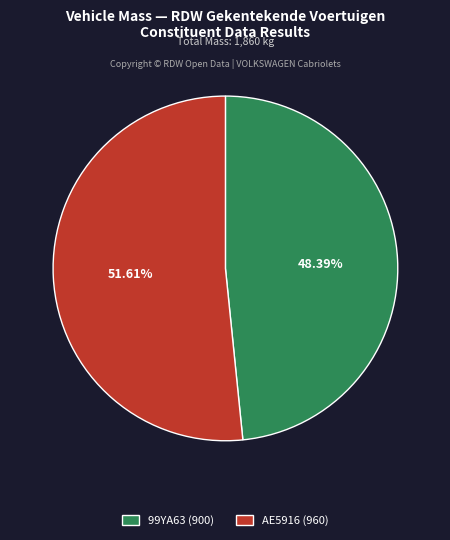

Which category has the smallest portion of the pie?

99YA63